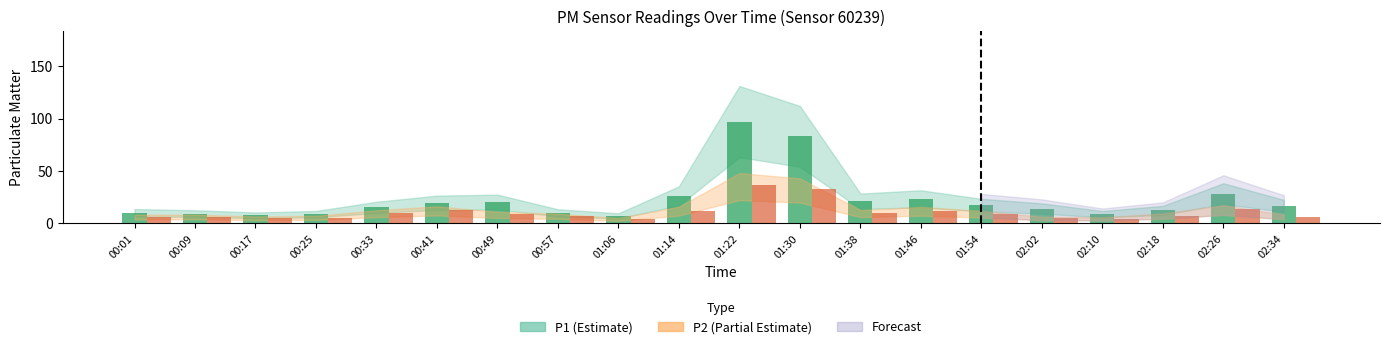

Which series changed the most between 00:17 and 01:54?

P1